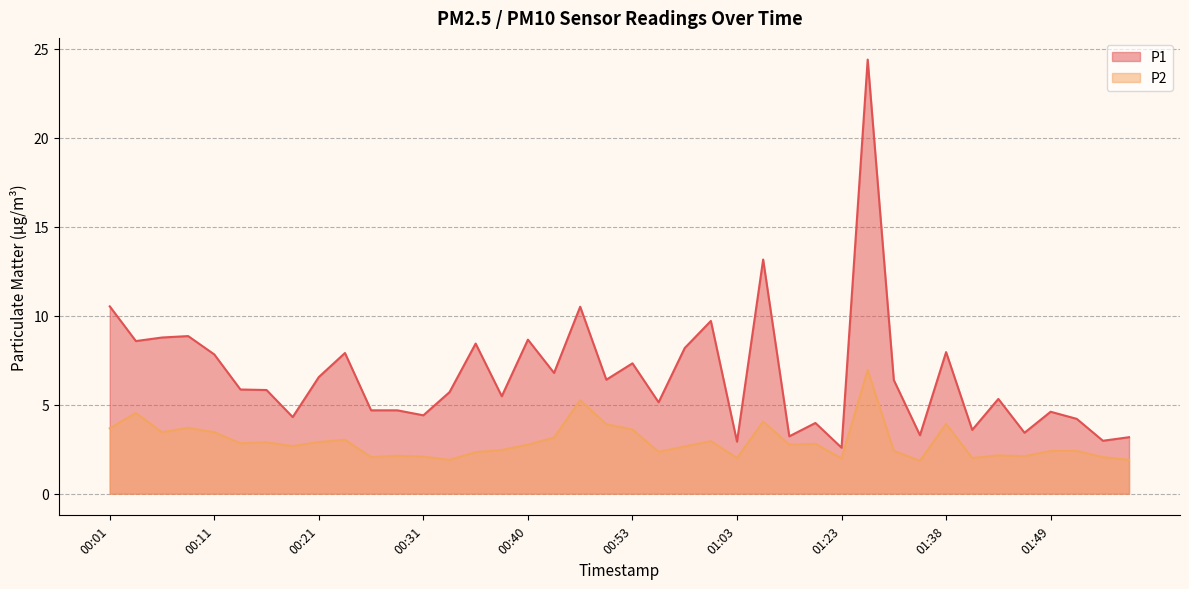

Reading right to left, transcribe all the data shown in this chart.

P1: 3.2	3.0	4.2	4.6	3.4	5.3	3.6	8.0	3.3	6.4	24.4	2.6	4.0	3.2	13.2	2.9	9.7	8.2	5.1	7.3	6.4	10.5	6.8	8.7	5.5	8.4	5.7	4.4	4.7	4.7	7.9	6.5	4.3	5.8	5.8	7.8	8.8	8.8	8.6	10.5
P2: 1.9	2.0	2.4	2.4	2.1	2.1	2.0	3.9	1.9	2.4	7.0	2.0	2.8	2.8	4.0	2.0	3.0	2.6	2.4	3.6	3.9	5.2	3.1	2.8	2.5	2.3	1.9	2.1	2.1	2.0	3.0	2.9	2.7	2.9	2.8	3.5	3.7	3.5	4.5	3.7